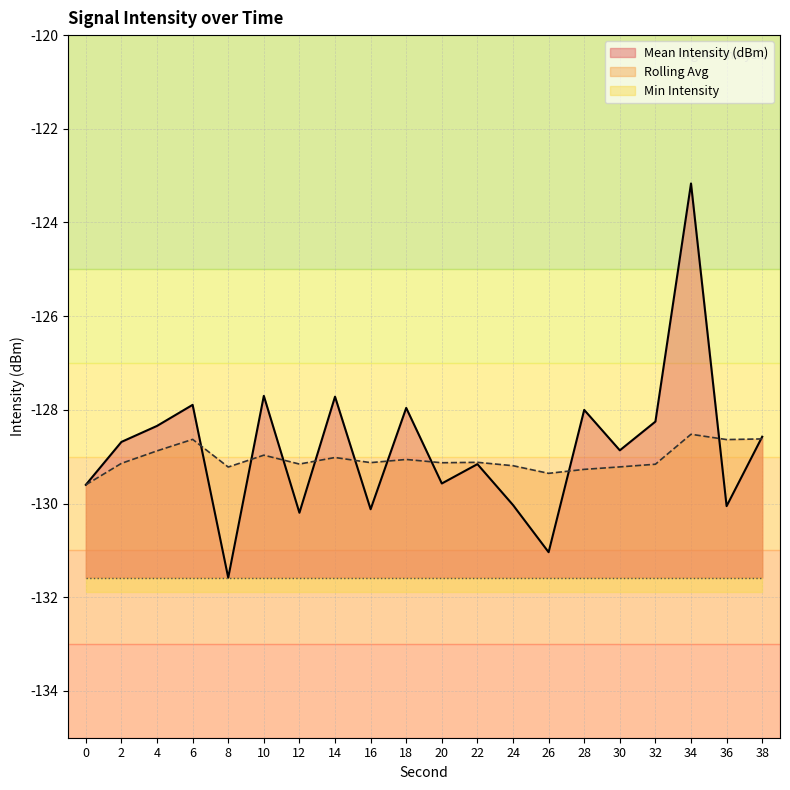

Reading left to right, extract all data points from this chart.

Mean Intensity (dBm): 0=-129.6	2=-128.7	4=-128.3	6=-127.9	8=-131.6	10=-127.7	12=-130.2	14=-127.7	16=-130.1	18=-128.0	20=-129.6	22=-129.2	24=-130.0	26=-131.0	28=-128.0	30=-128.9	32=-128.3	34=-123.2	36=-130.1	38=-128.6
Rolling Avg: 0=-129.6	2=-129.1	4=-128.9	6=-128.6	8=-129.2	10=-129.0	12=-129.2	14=-129.0	16=-129.1	18=-129.1	20=-129.1	22=-129.1	24=-129.2	26=-129.4	28=-129.3	30=-129.2	32=-129.2	34=-128.5	36=-128.6	38=-128.6